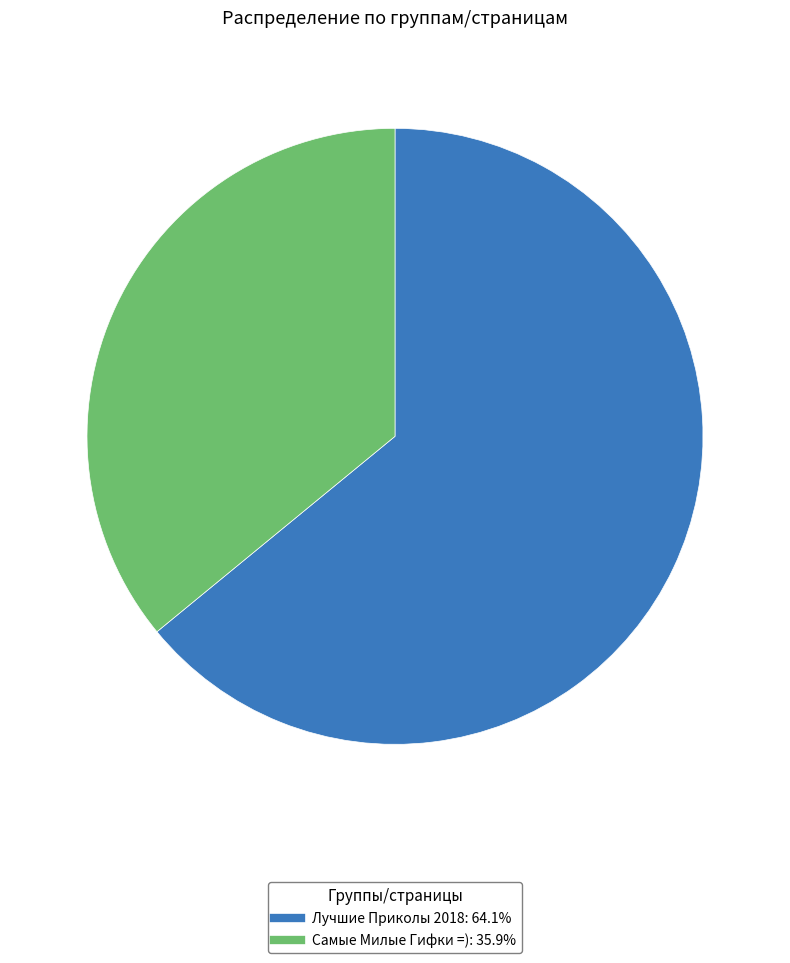

Rank the categories by value from lowest to highest.

Самые Милые Гифки =), Лучшие Приколы 2018